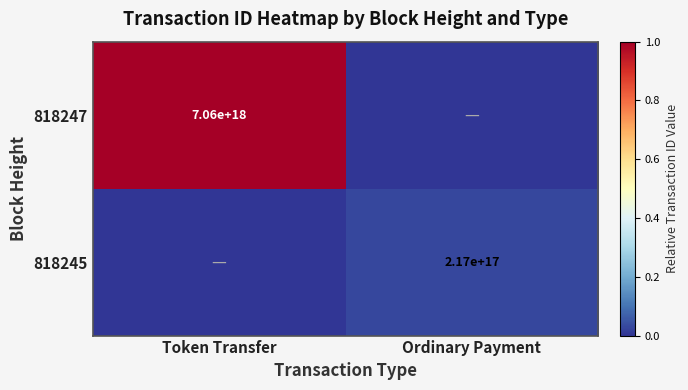

The value of 818245 at Ordinary Payment is 362345506046119616. True or false?

False